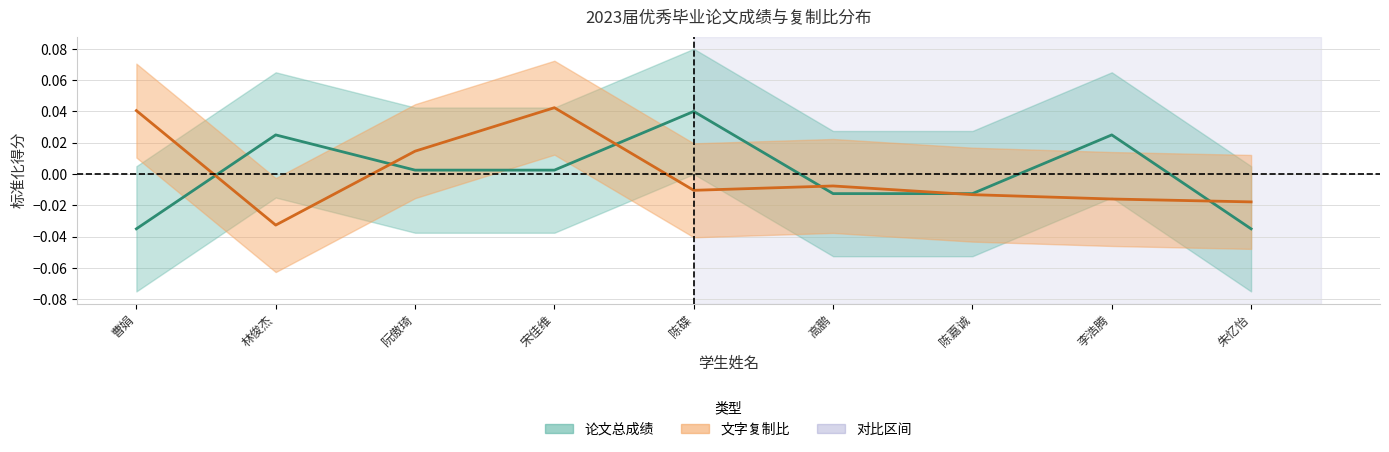

After their last crossing, which series has the higher values: 论文总成绩 (均值) or 文字复制比 (均值)?

文字复制比 (均值)